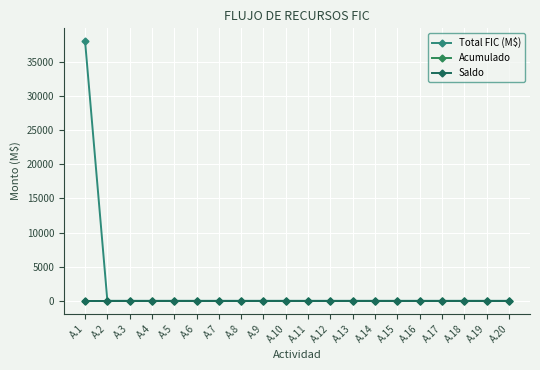

Which label corresponds to the largest value in the chart?

A.1